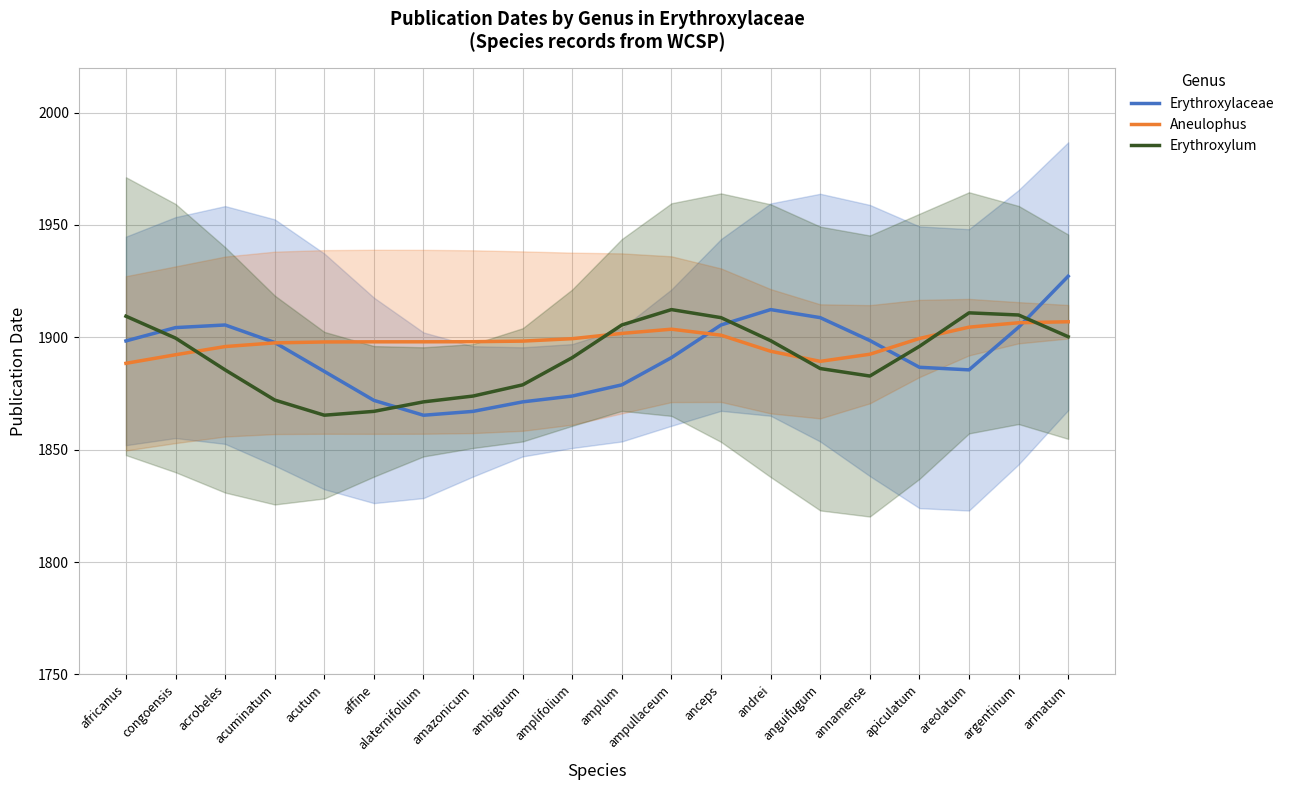

The value of Erythroxylum at ampullaceum is 3016.8. True or false?

False